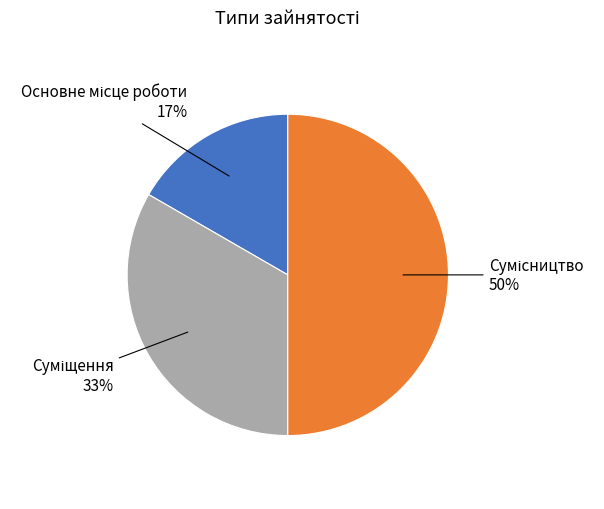

Count the number of slices in the pie.

3